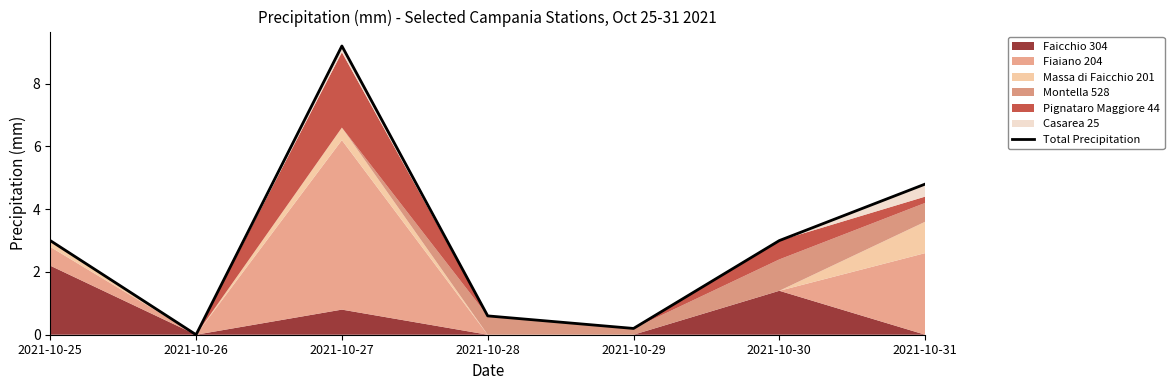

What is the difference between the values at 2021-10-25 and 2021-10-27?

6.2